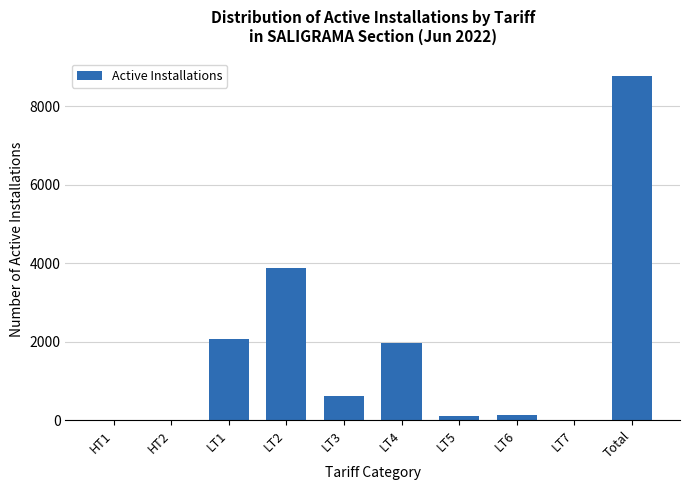

What is the sum of all values?

17562